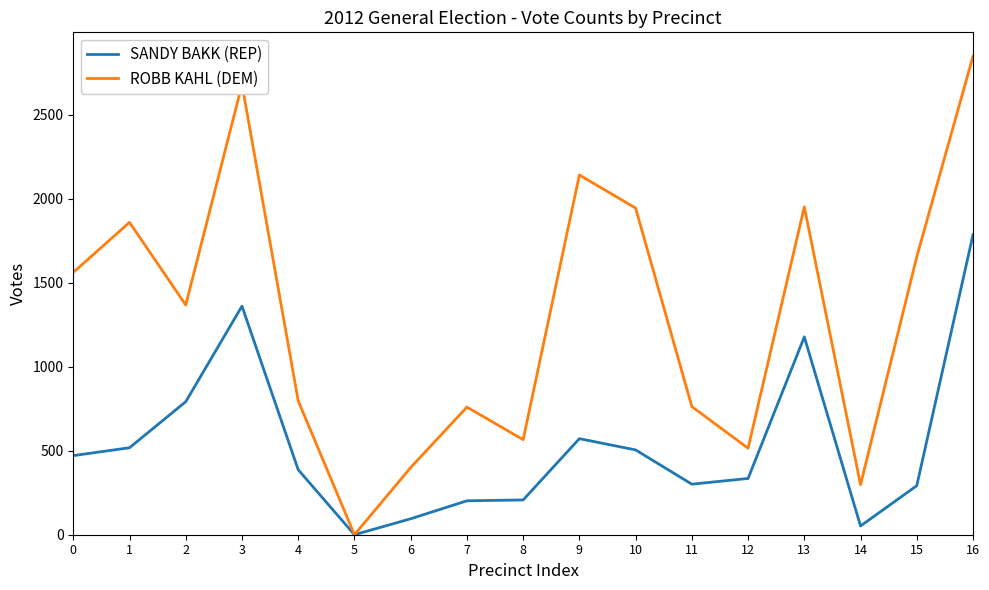

At which label does SANDY BAKK (REP) reach its peak?

16